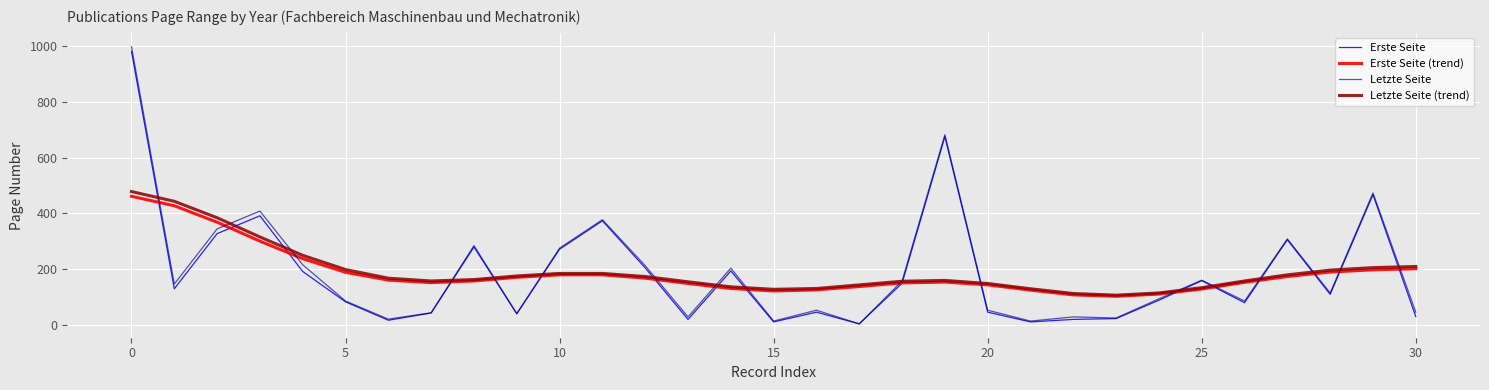

What is the maximum value shown in the chart?

998